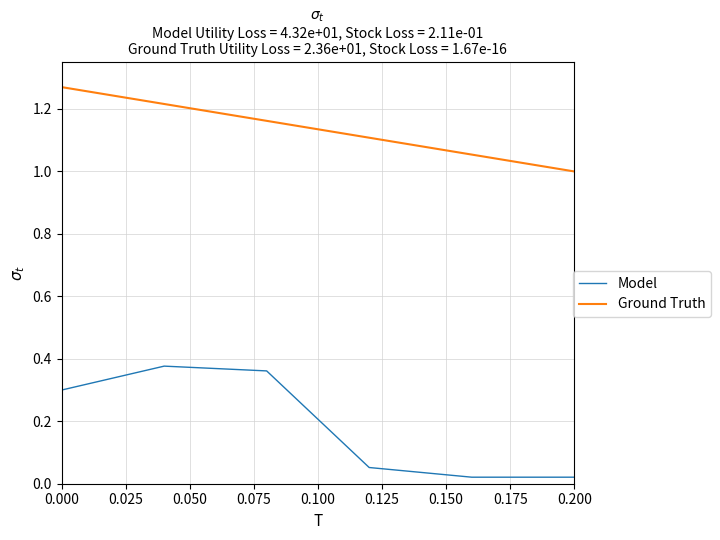

Which series has the widest spread of values?

Model